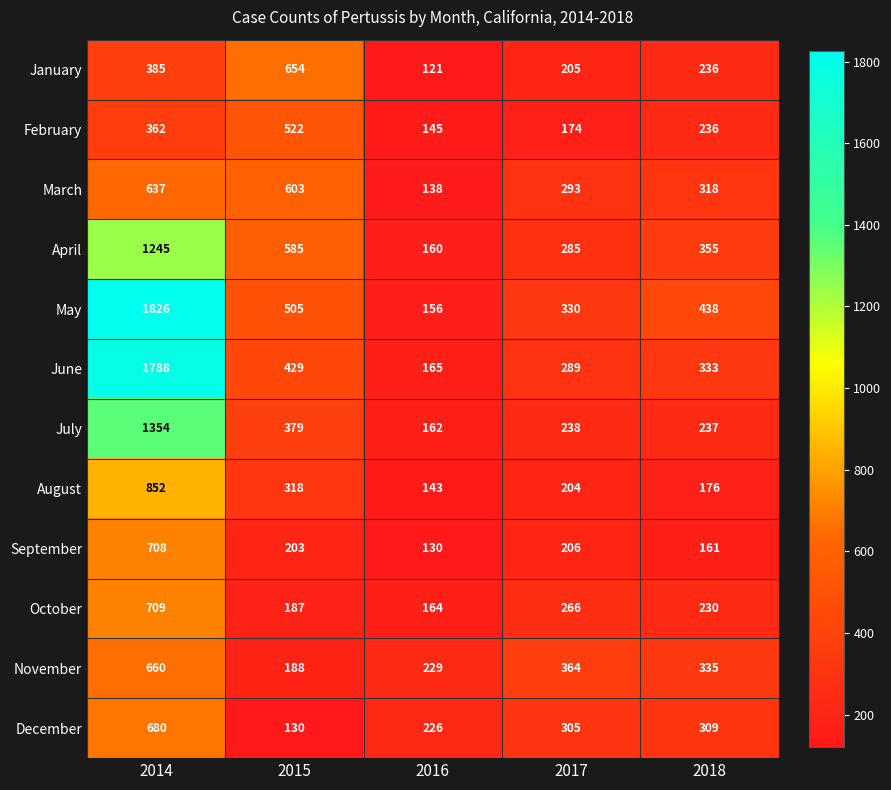

Between 2016 and 2018, which series saw the biggest shift?

May